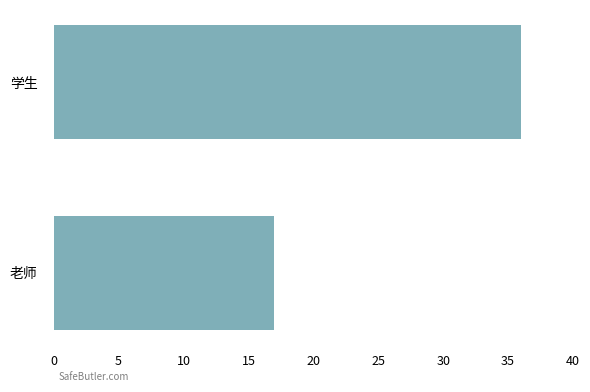

What is the maximum value shown in the chart?

36